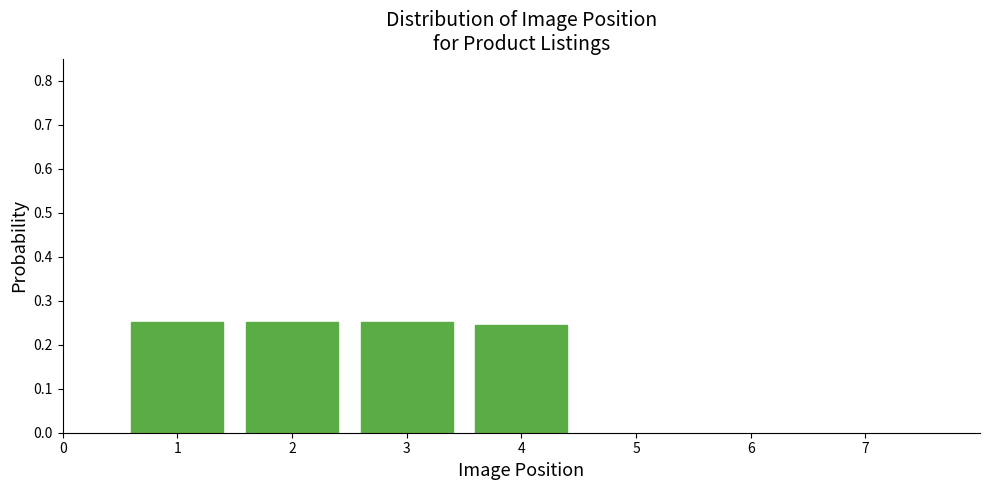

What is the sum of the values at 2 and 1?

0.5